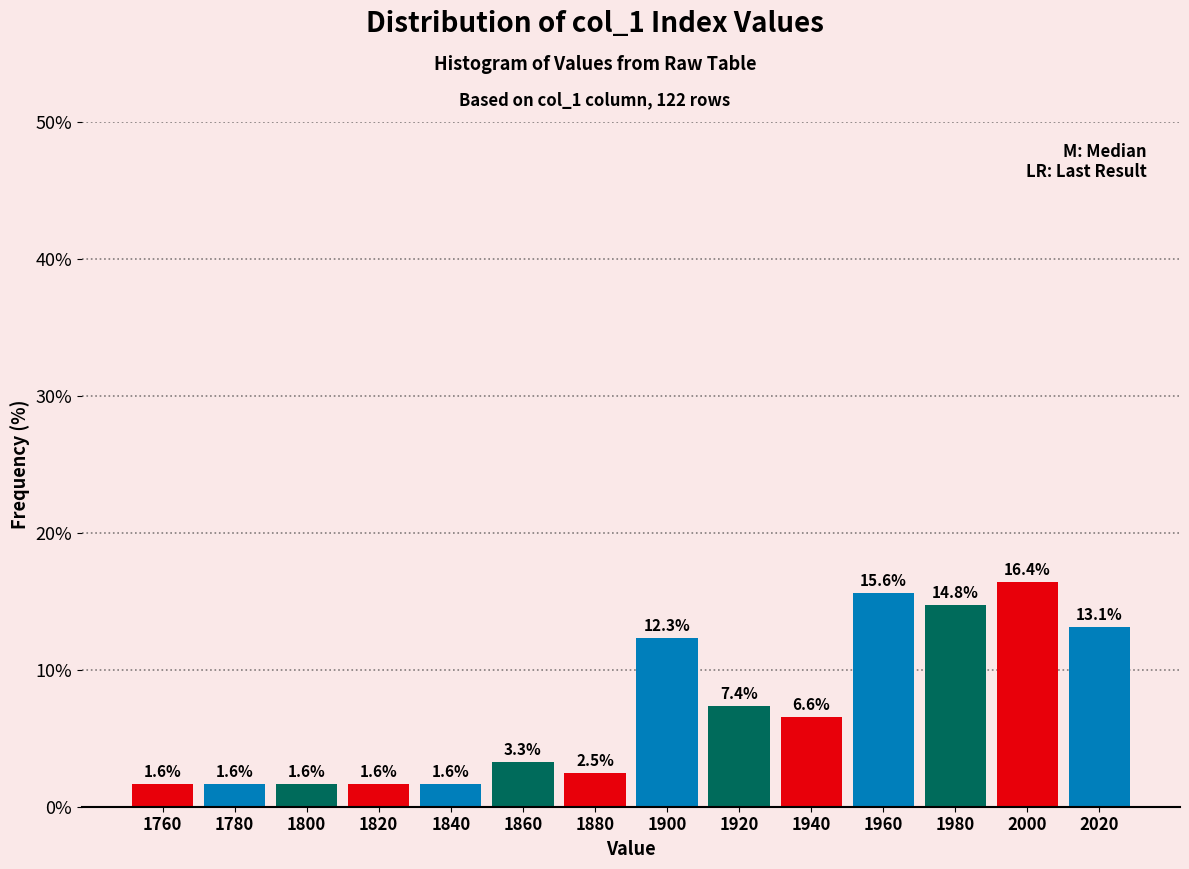

Which range on the x-axis has the tallest bar?

1990 to 2010